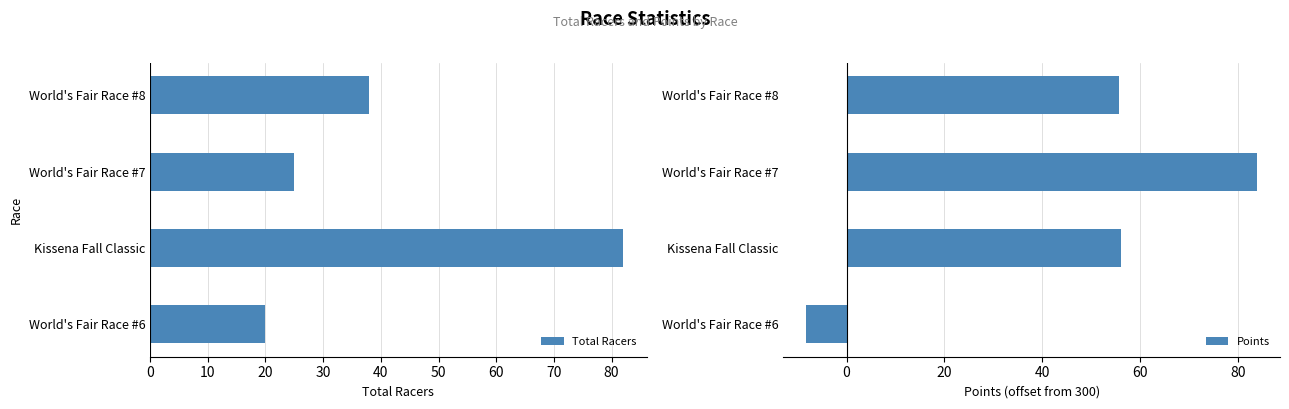

List the series in order of their peak value, highest first.

Points, Total Racers